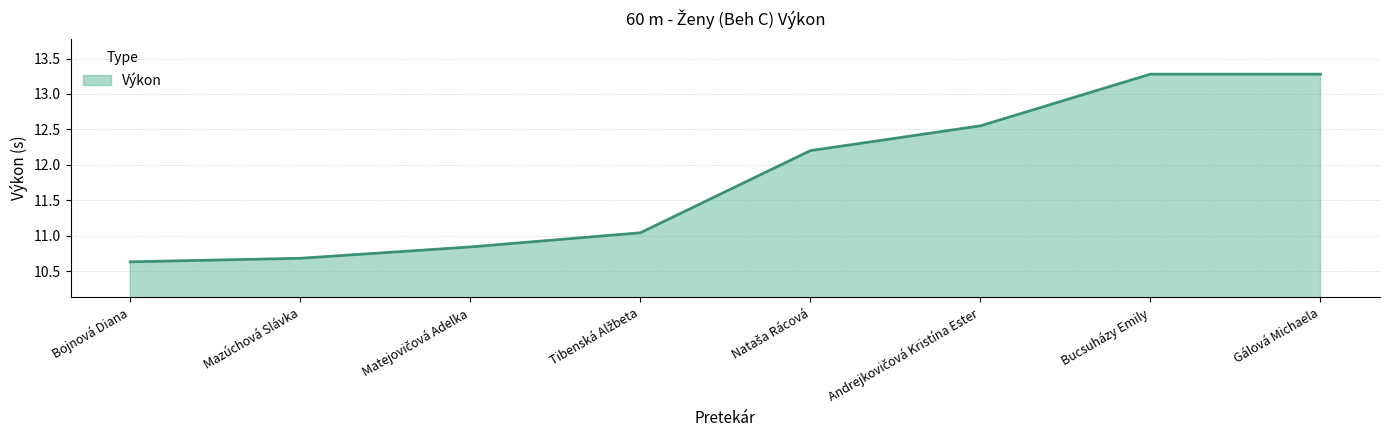

What is the change in value from Mazúchová Slávka to Gálová Michaela?

+2.6